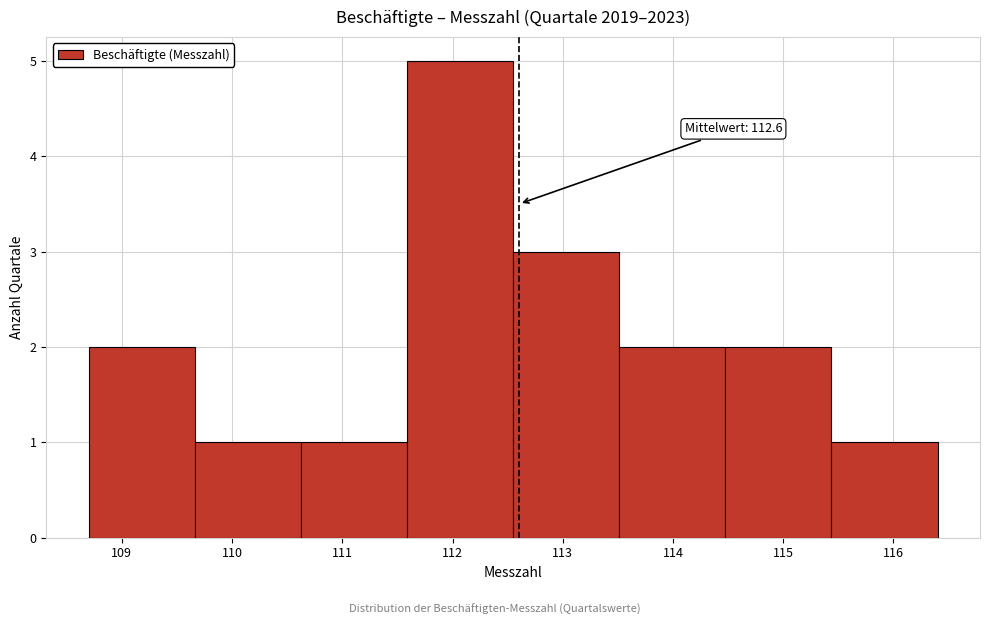

Which range on the x-axis has the tallest bar?

111.6 to 112.6